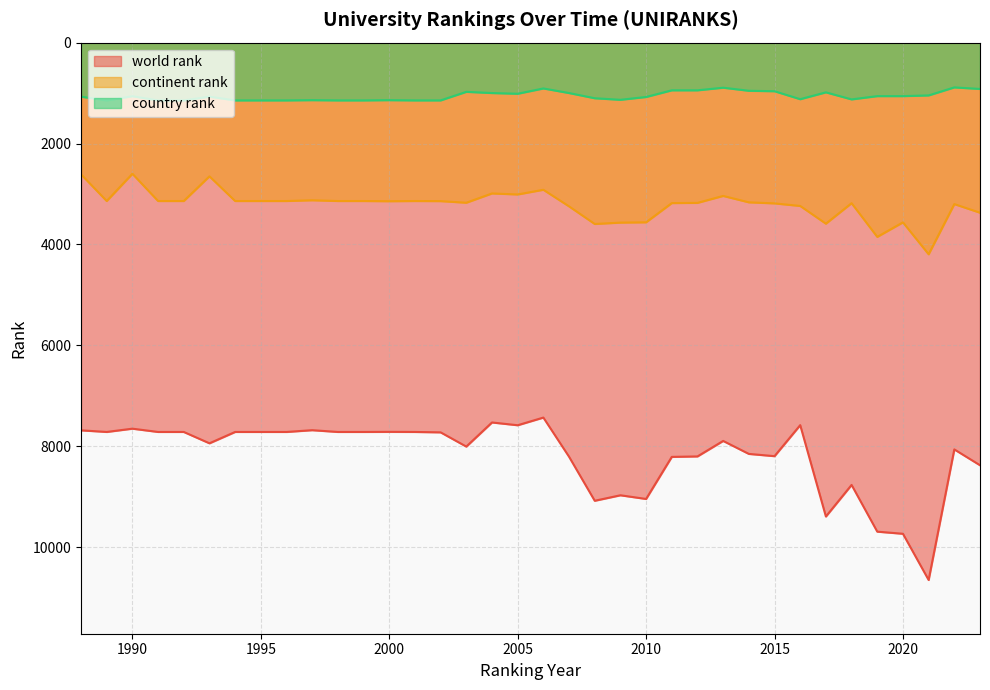

How many data points in world rank are above 7894?

17